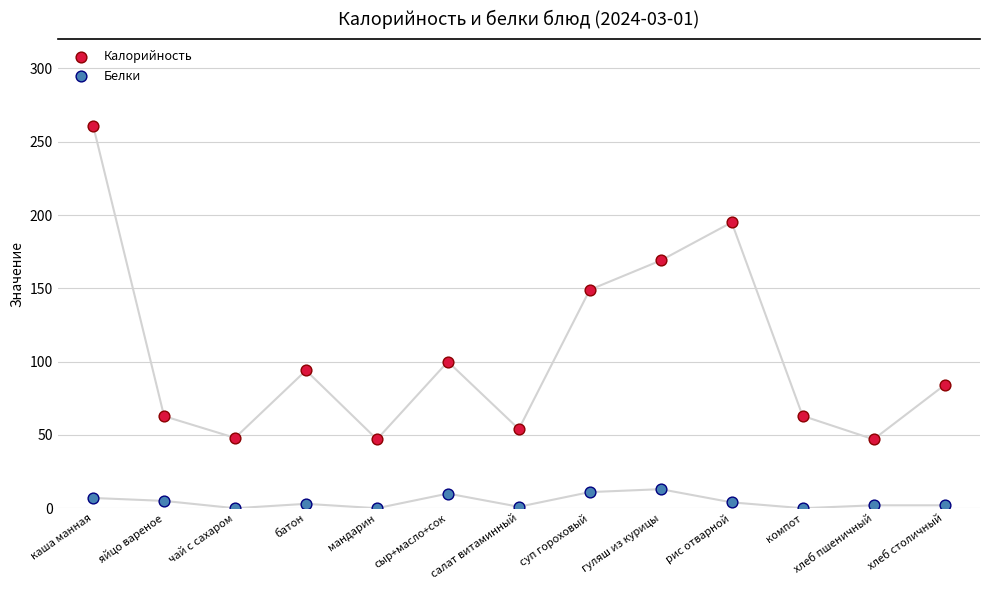

Which series reaches the maximum Y coordinate?

Калорийность